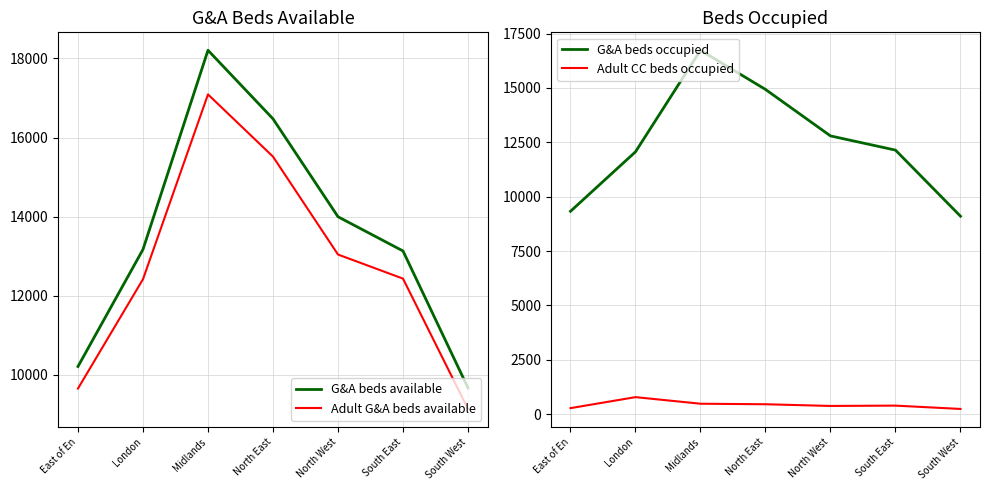

At which label does Adult CC beds occupied reach its minimum?

South West